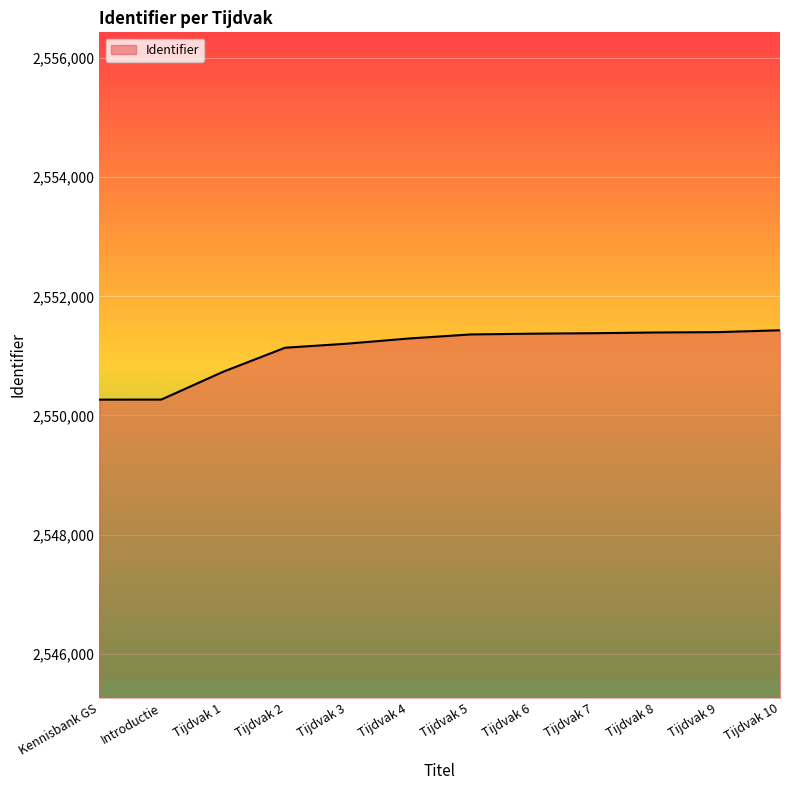

What is the maximum value shown in the chart?

2551430